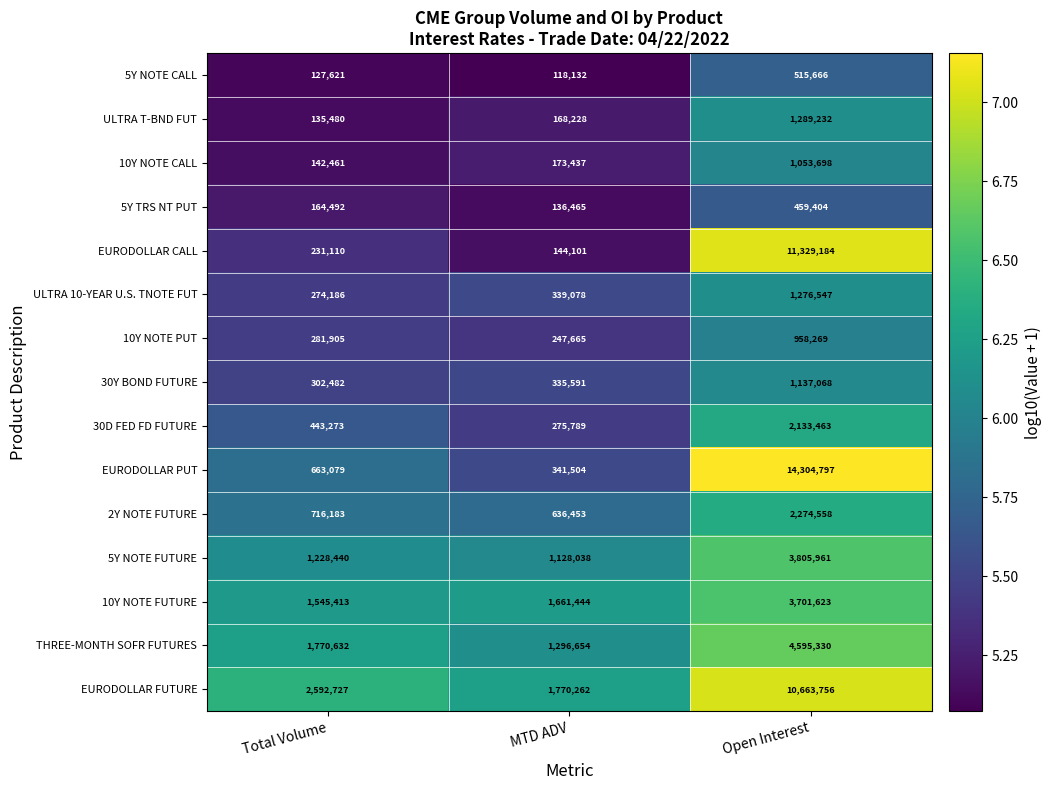

Rank the categories by 10Y NOTE CALL value from lowest to highest.

Total Volume, MTD ADV, Open Interest